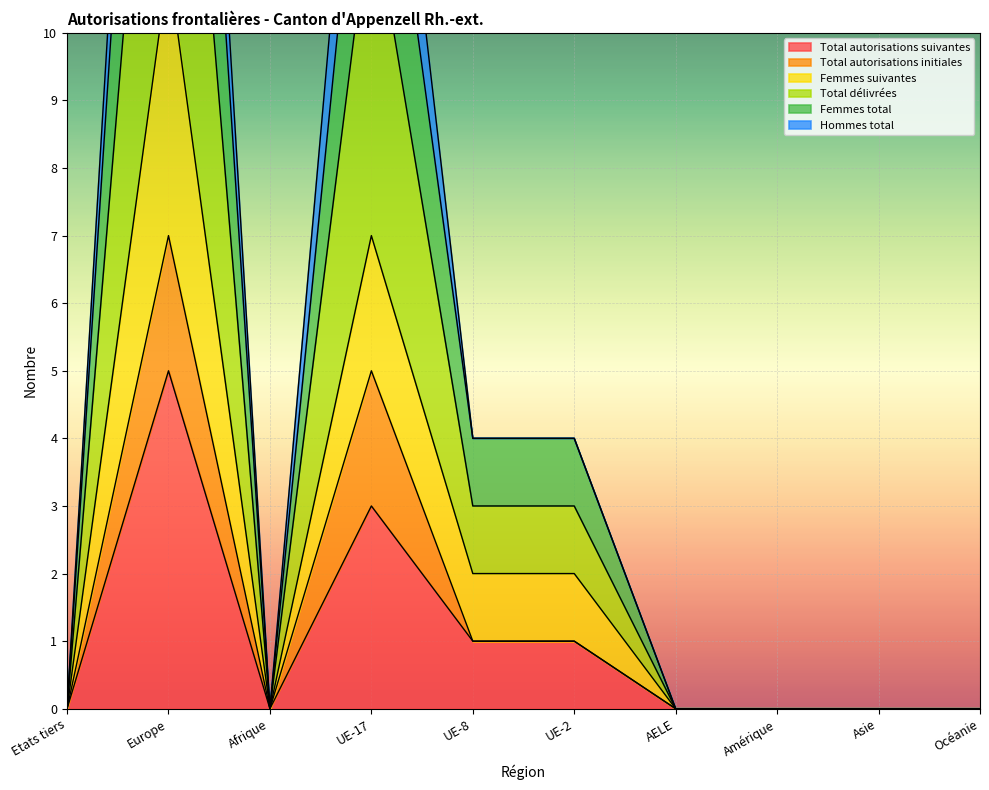

Which category has the highest value in the Total autorisations suivantes series?

Europe